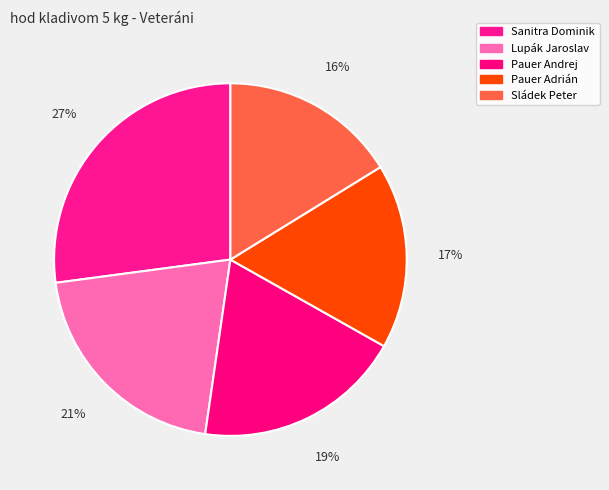

How many segments does this pie chart have?

5